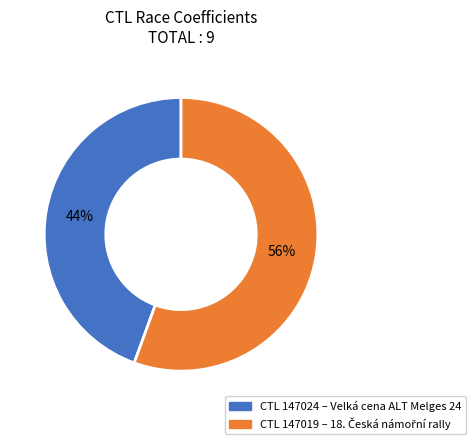

To the nearest percent, what is the average slice percentage?

50%